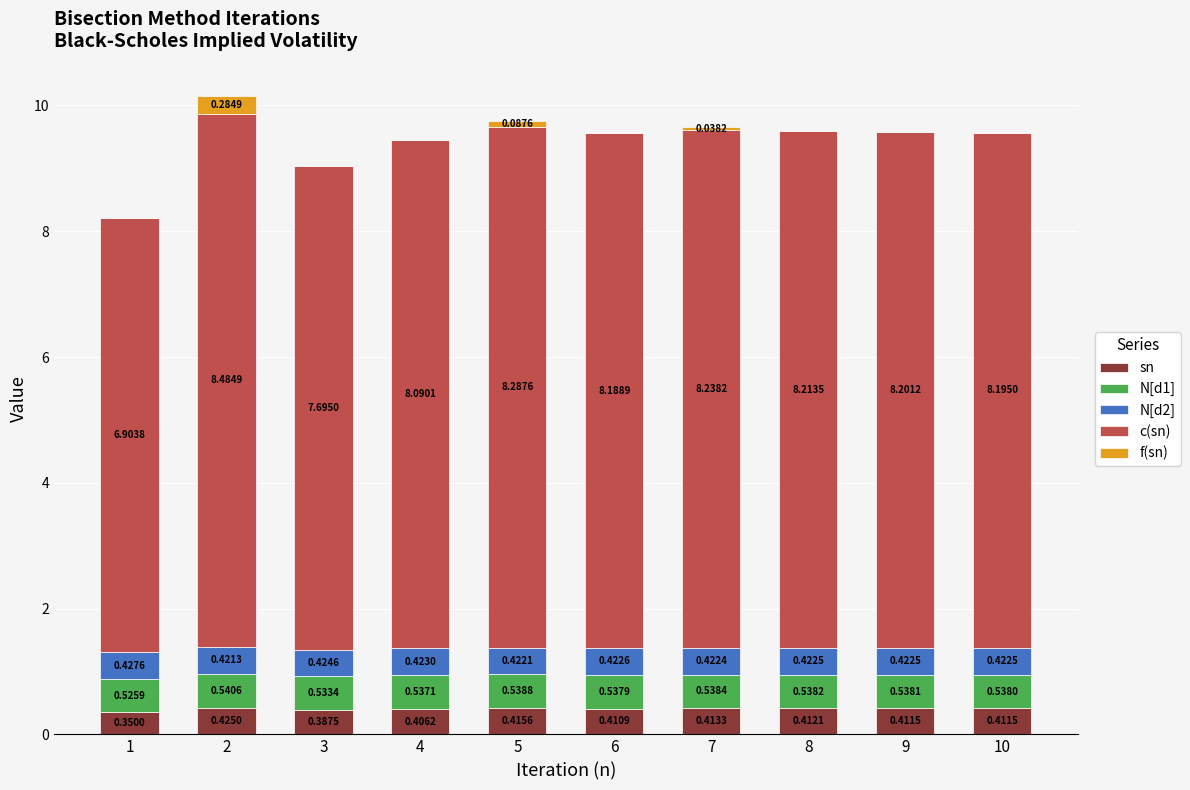

What is the sum of the sn values at 6 and 5?

0.8